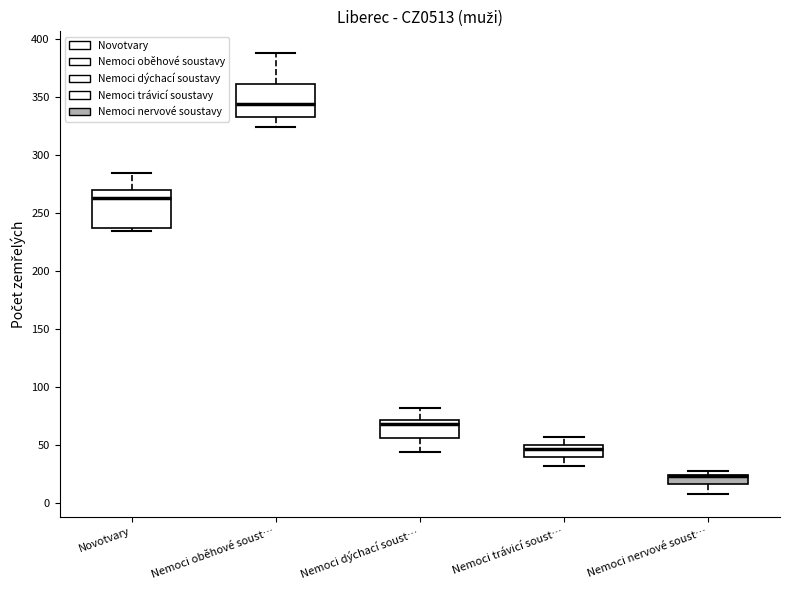

Where does the median line of the box for Novotvary sit on the y-axis? The values are not printed on the chart, so give them approximately, as read against the axis.

265